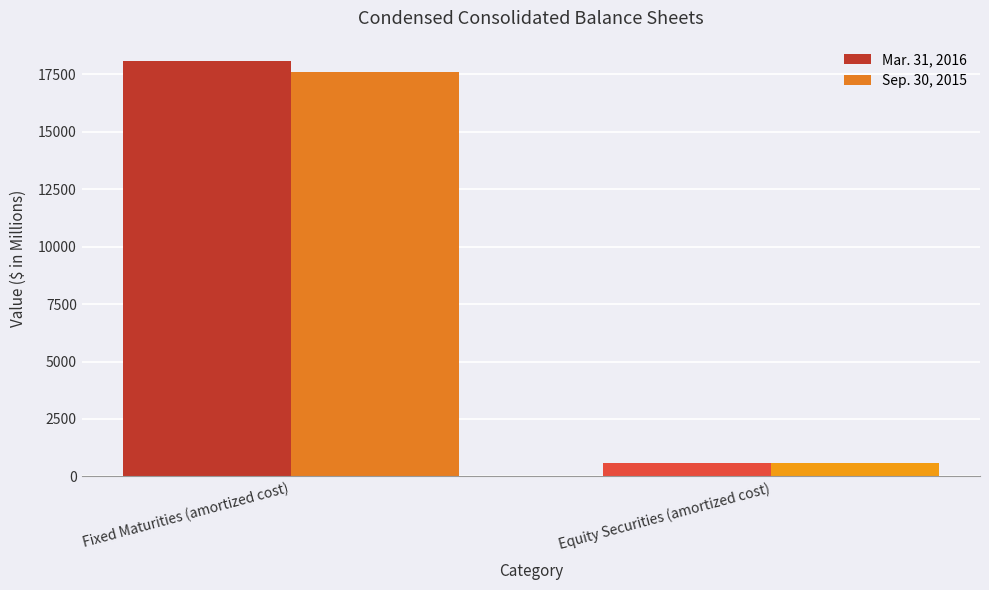

List the series in order of their overall mean, lowest first.

Sep. 30, 2015, Mar. 31, 2016